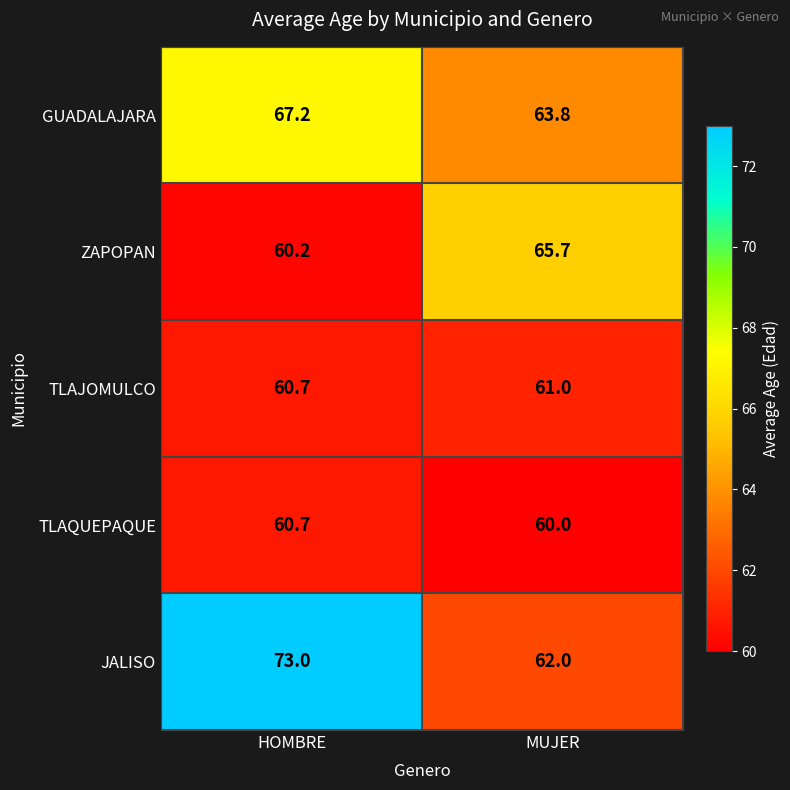

Rank the categories by TLAQUEPAQUE value from lowest to highest.

MUJER, HOMBRE